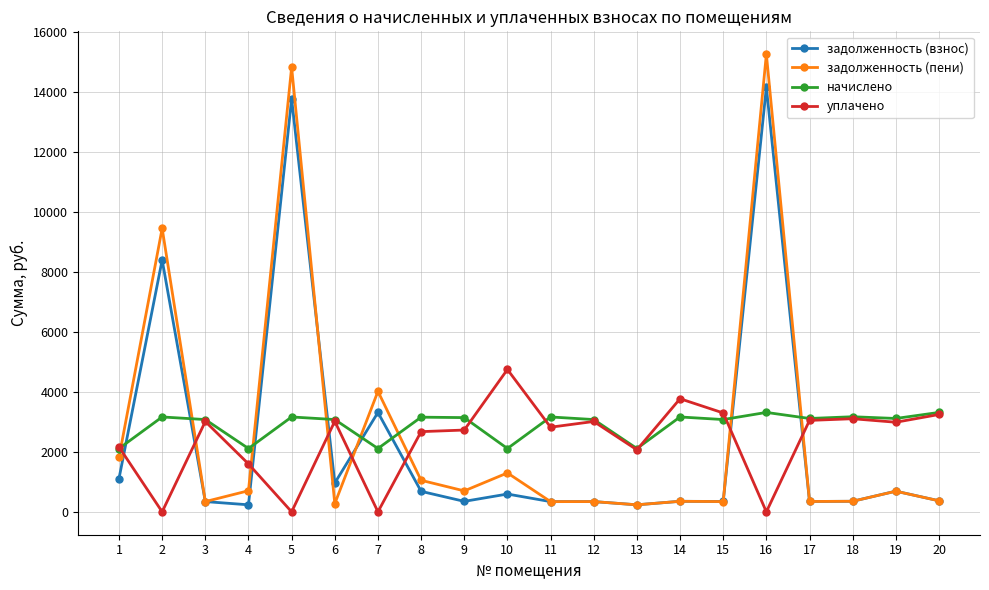

Where is задолженность (взнос) nearest to the value 7187?

2